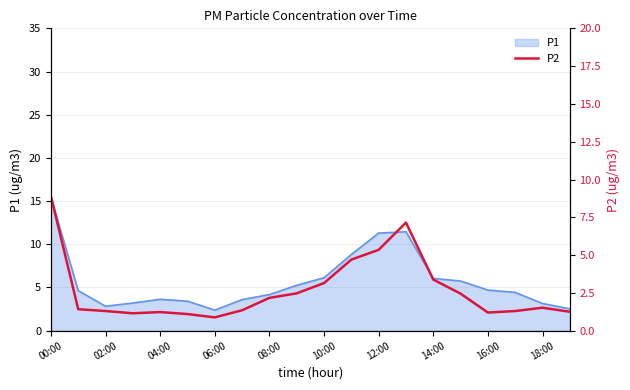

What is the minimum value for P1?

2.4